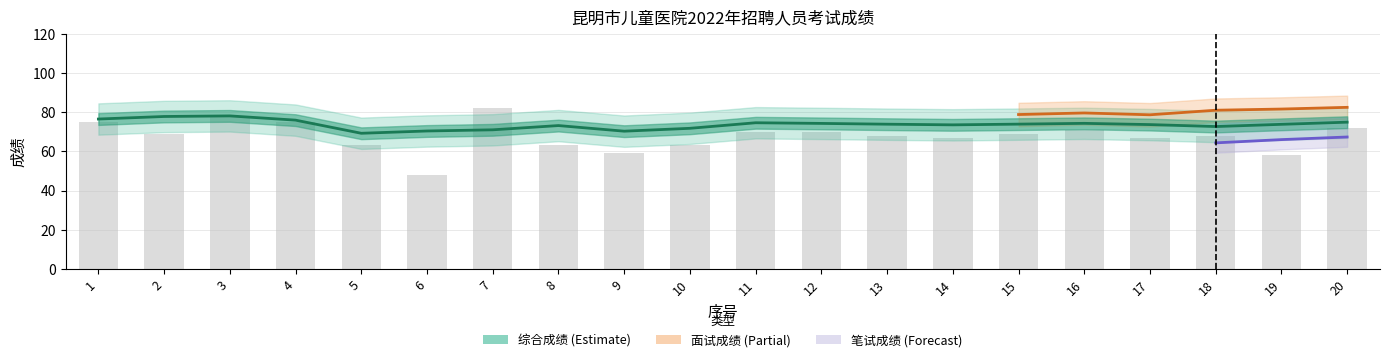

Count the number of categories in the chart.

20